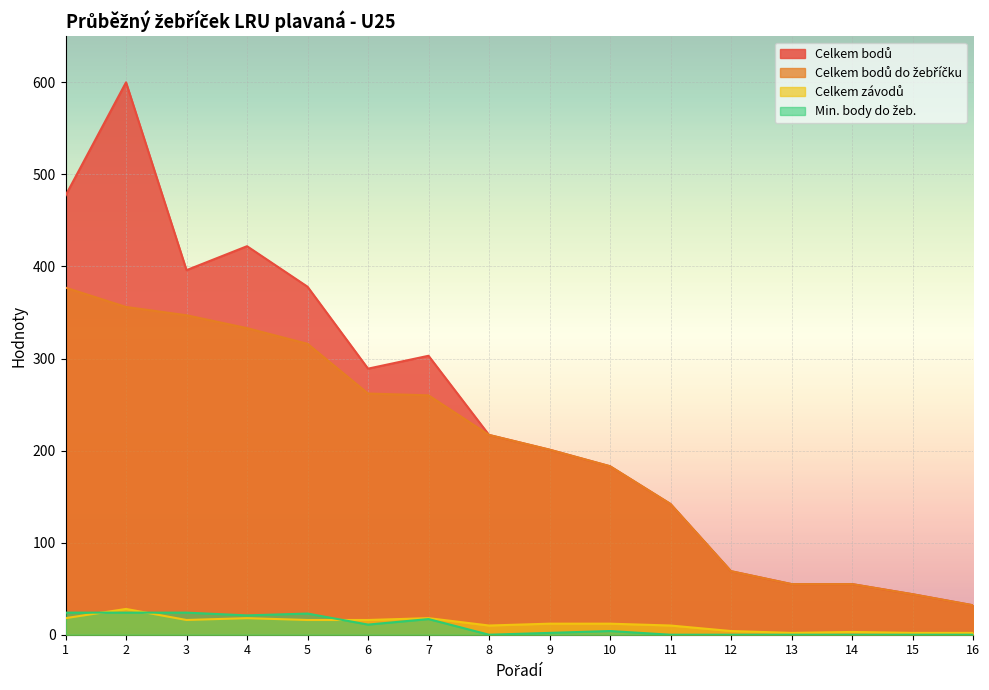

Is it true that Celkem bodů do žebříčku equals 18 at 12?

False